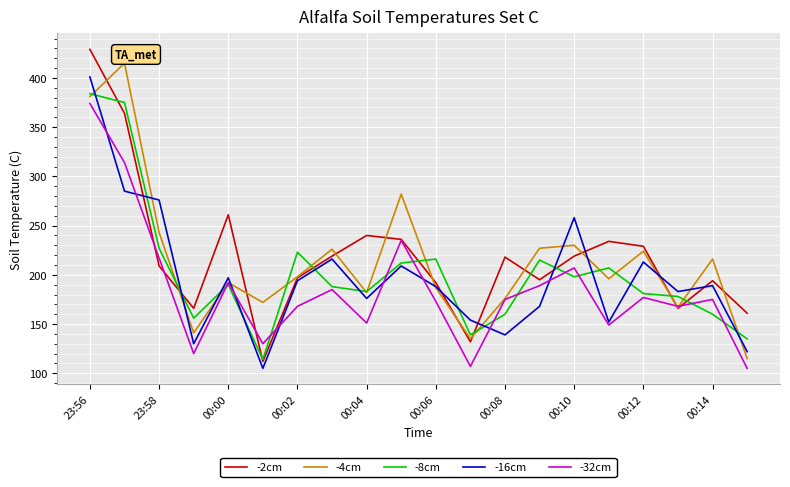

Which series has the largest total across all categories?

-2cm